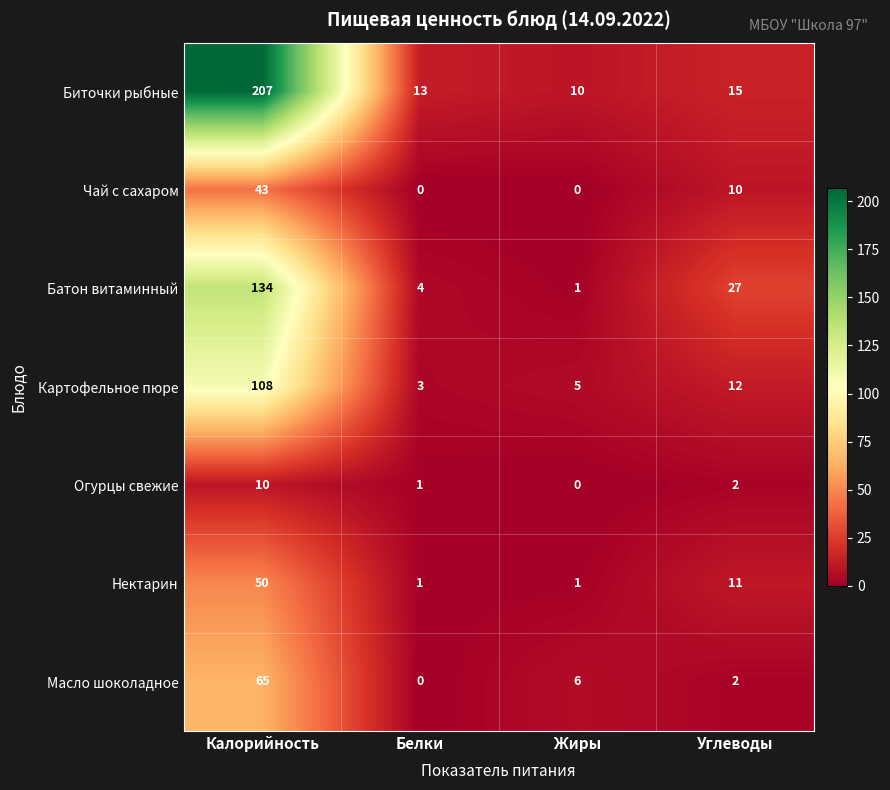

What is the difference between the Нектарин values at Углеводы and Жиры?

10